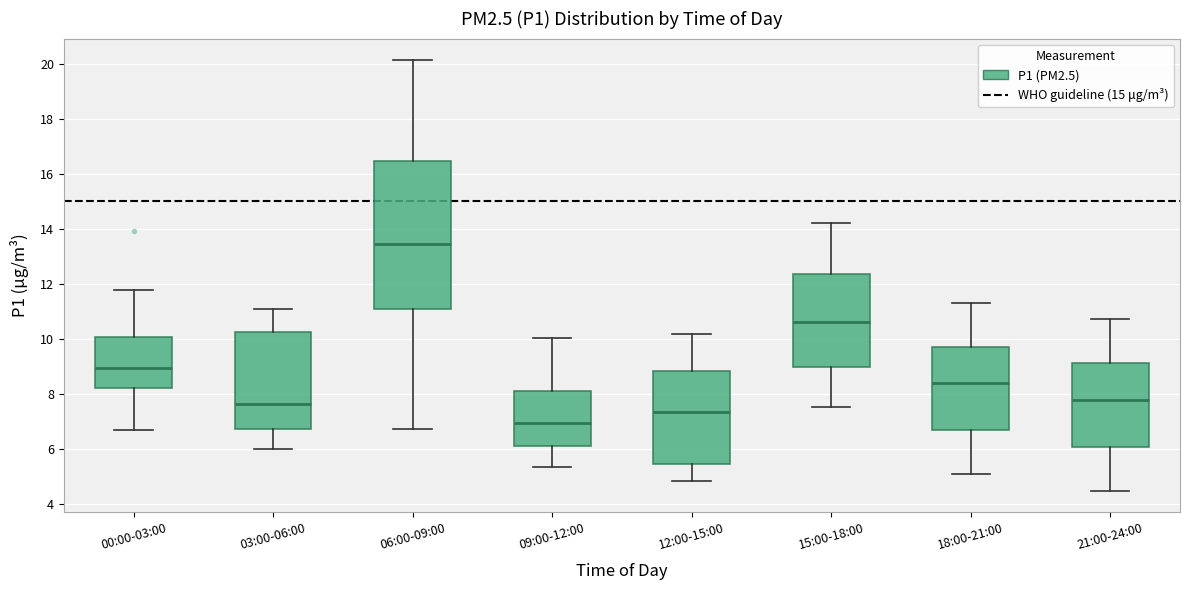

Reading left to right, read every box against the y-axis: the position of its median line, the range the box covers, and the ends of its whiskers. The values are not printed on the chart, so give them approximately, as read against the axis.

00:00-03:00: median 9.0, box 8.2 to 10.0, whiskers 6.6 to 11.8
03:00-06:00: median 7.6, box 6.8 to 10.2, whiskers 6.0 to 11.0
06:00-09:00: median 13.4, box 11.0 to 16.4, whiskers 6.8 to 20.2
09:00-12:00: median 7.0, box 6.0 to 8.0, whiskers 5.4 to 10.0
12:00-15:00: median 7.4, box 5.4 to 8.8, whiskers 4.8 to 10.2
15:00-18:00: median 10.6, box 9.0 to 12.4, whiskers 7.6 to 14.2
18:00-21:00: median 8.4, box 6.6 to 9.8, whiskers 5.0 to 11.4
21:00-24:00: median 7.8, box 6.0 to 9.2, whiskers 4.4 to 10.8